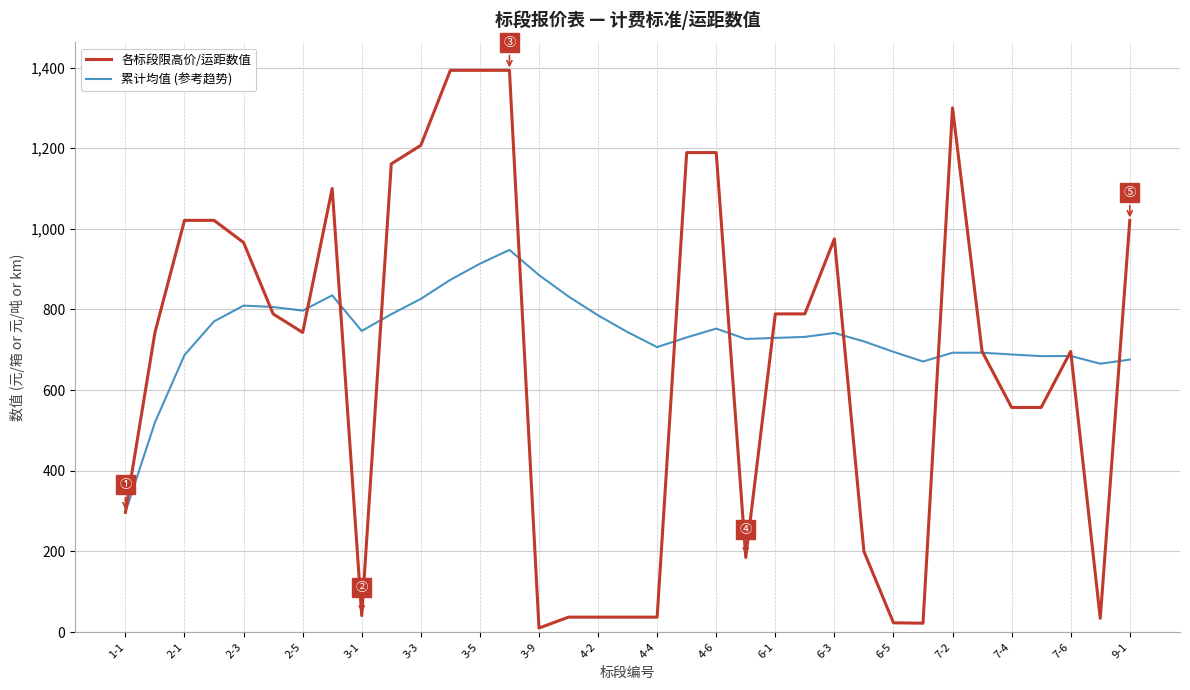

What is the maximum value for 累计均值 (参考趋势)?

947.7